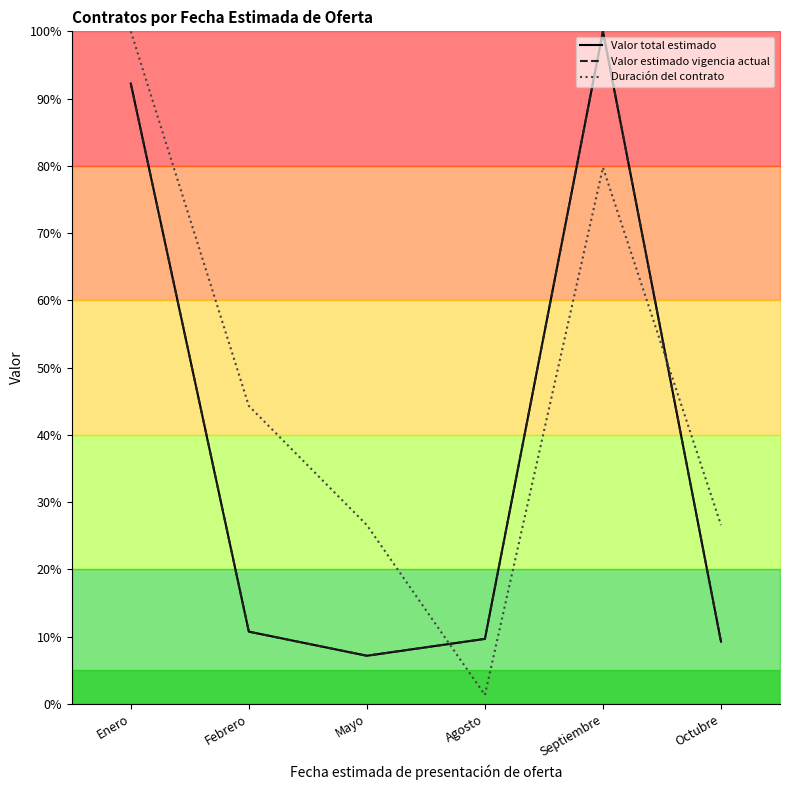

How many interior local valleys does the Duración del contrato series have?

1